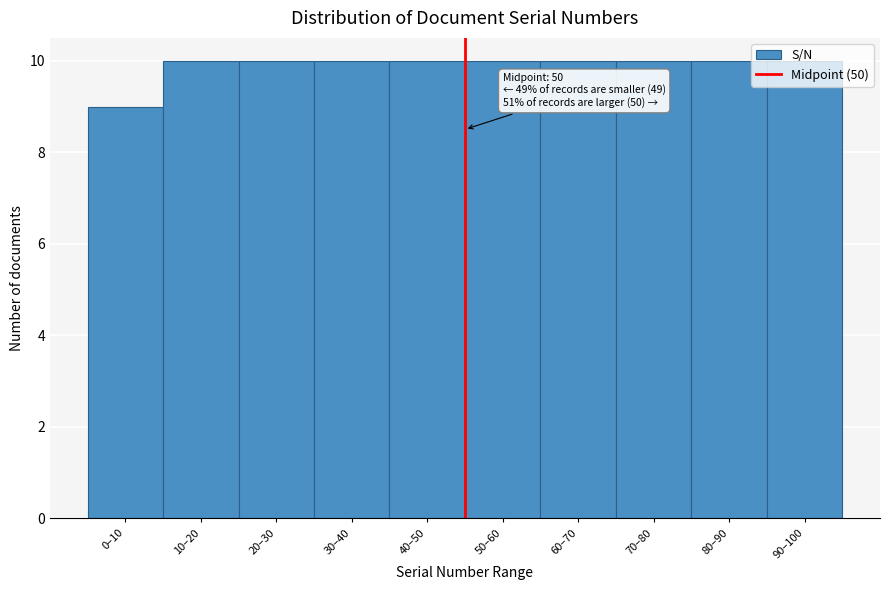

True or false: the data shows 10 at 80–90.

True